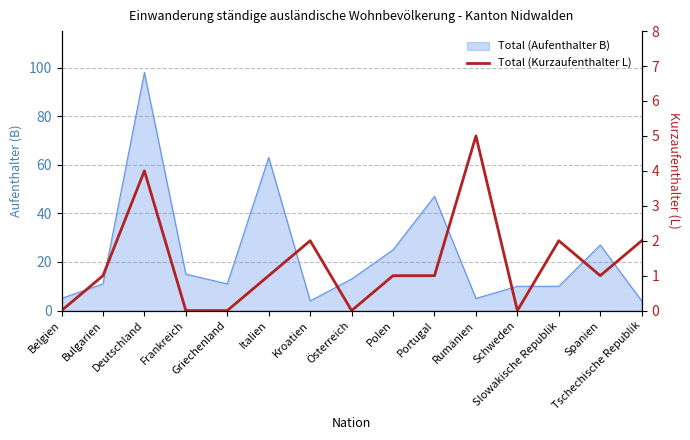

What is the label of the 6th point from the right?

Portugal